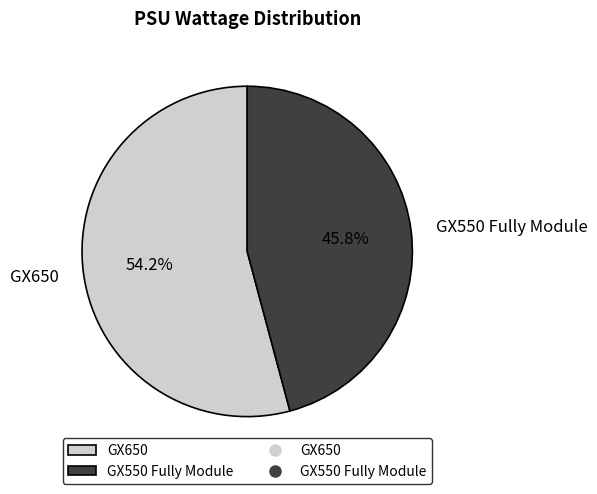

To the nearest percent, what is the combined percentage of GX650 and GX550 Fully Module?

100%